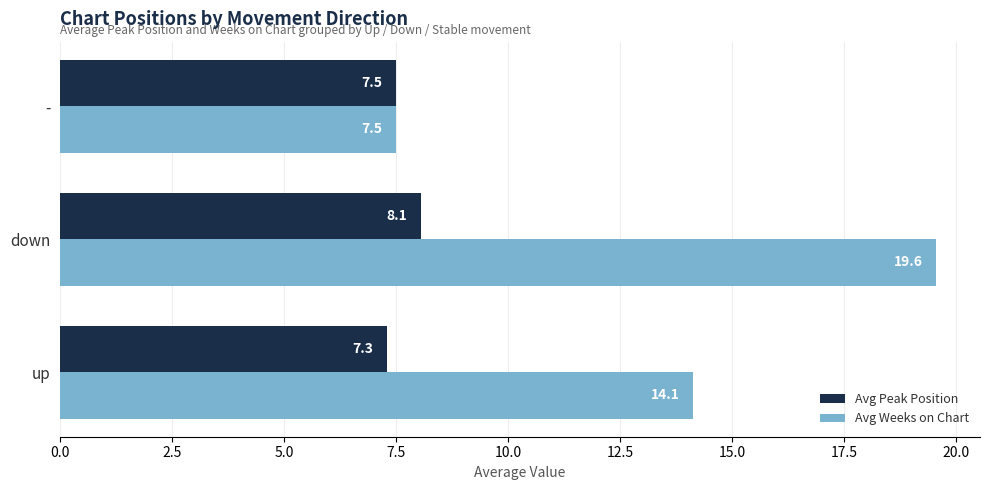

Which series has the largest range (max minus min)?

Avg Weeks on Chart